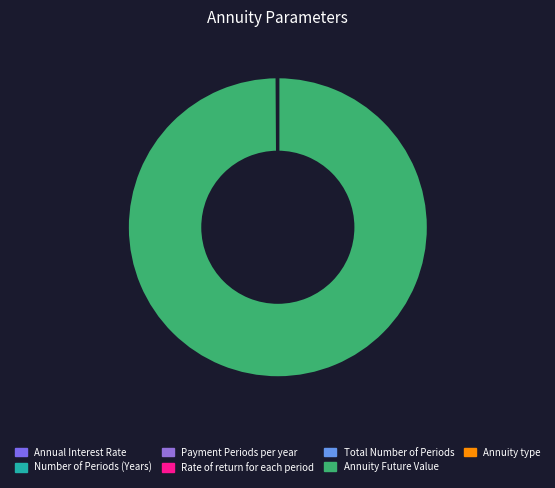

Which slice is the largest?

Annuity Future Value